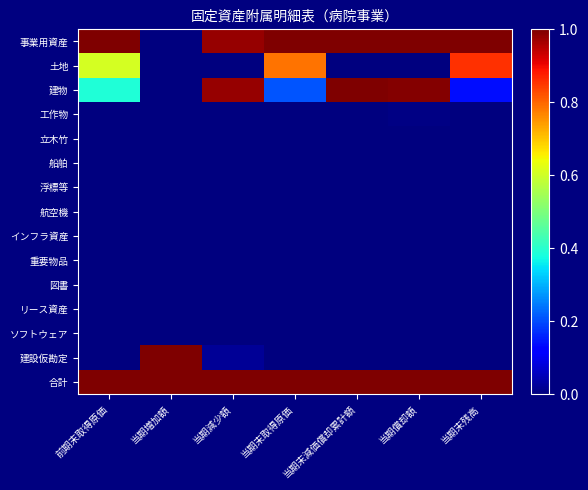

At 当期増加額, list the series in order from smallest to largest.

事業用資産, 土地, 建物, 工作物, 立木竹, 船舶, 浮標等, 航空機, インフラ資産, 重要物品, 図書, リース資産, ソフトウェア, 建設仮勘定, 合計